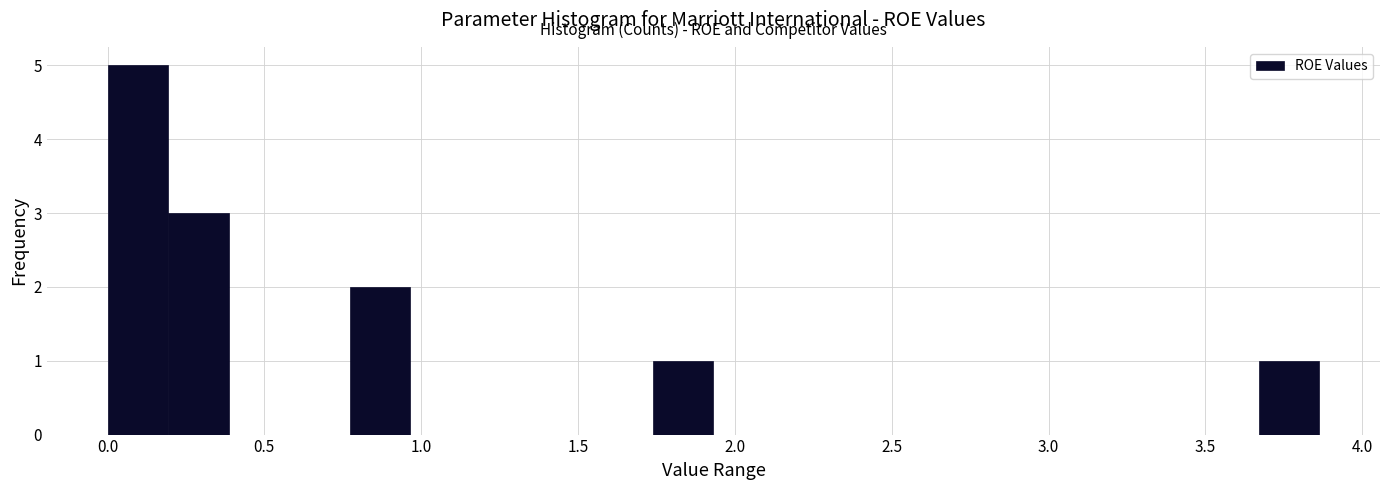

Around what value on the x-axis is the tallest bar? Give the approximate position of its centre, as read against the axis.

0.10